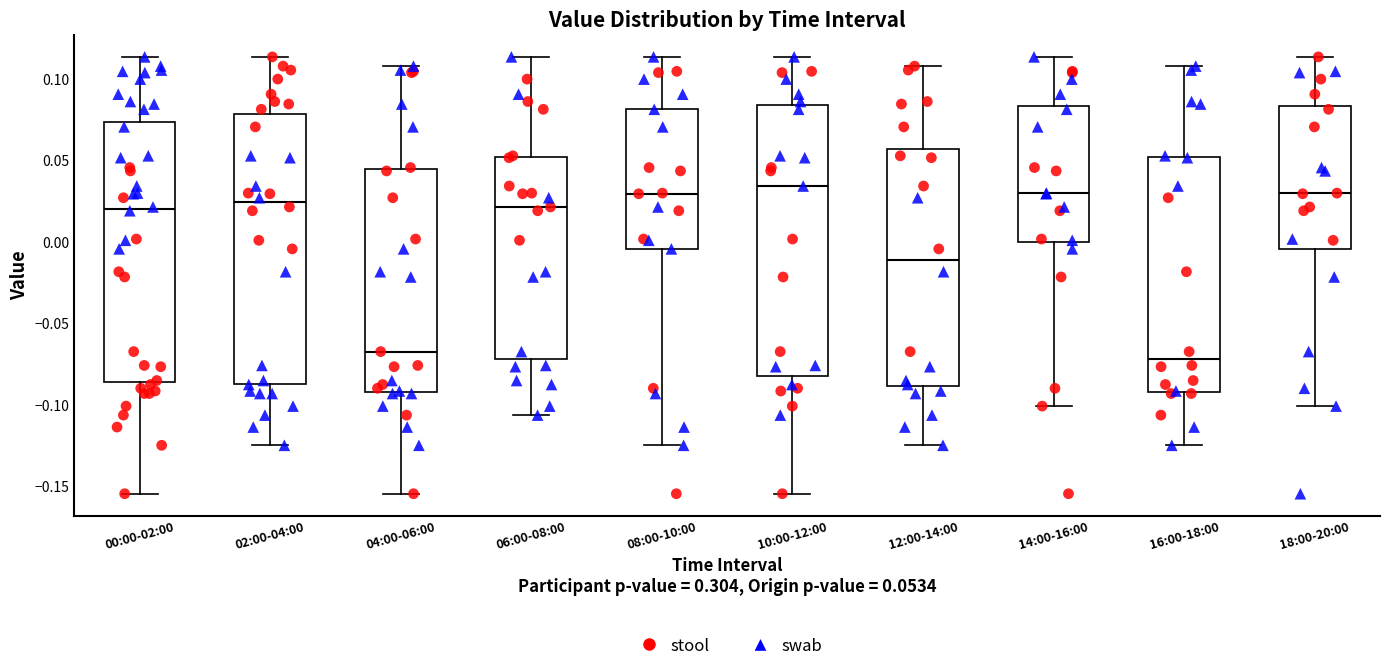

Reading left to right, read every box against the y-axis: the position of its median line, the range the box covers, and the ends of its whiskers. The values are not printed on the chart, so give them approximately, as read against the axis.

00:00-02:00: median 0.020, box -0.085 to 0.075, whiskers -0.155 to 0.115
02:00-04:00: median 0.025, box -0.085 to 0.080, whiskers -0.125 to 0.115
04:00-06:00: median -0.065, box -0.090 to 0.045, whiskers -0.155 to 0.110
06:00-08:00: median 0.020, box -0.070 to 0.050, whiskers -0.105 to 0.115
08:00-10:00: median 0.030, box -0.005 to 0.080, whiskers -0.125 to 0.115
10:00-12:00: median 0.035, box -0.080 to 0.085, whiskers -0.155 to 0.115
12:00-14:00: median -0.010, box -0.090 to 0.055, whiskers -0.125 to 0.110
14:00-16:00: median 0.030, box 0.000 to 0.085, whiskers -0.100 to 0.115
16:00-18:00: median -0.070, box -0.090 to 0.050, whiskers -0.125 to 0.110
18:00-20:00: median 0.030, box -0.005 to 0.085, whiskers -0.100 to 0.115